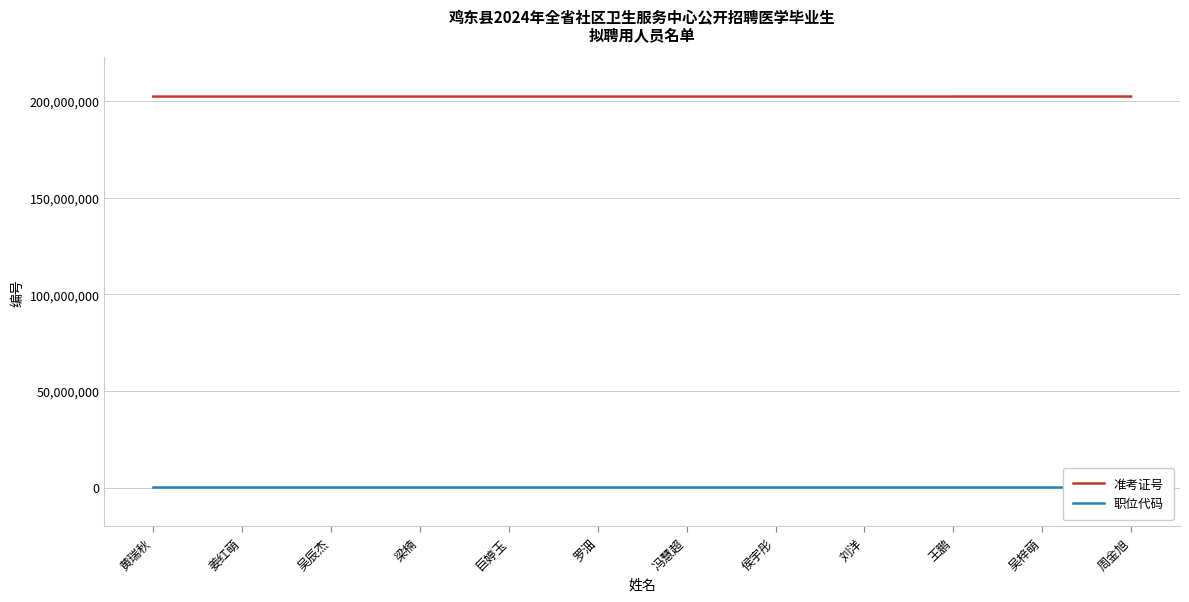

The value of 准考证号 at 吴辰杰 is 202402001. True or false?

True